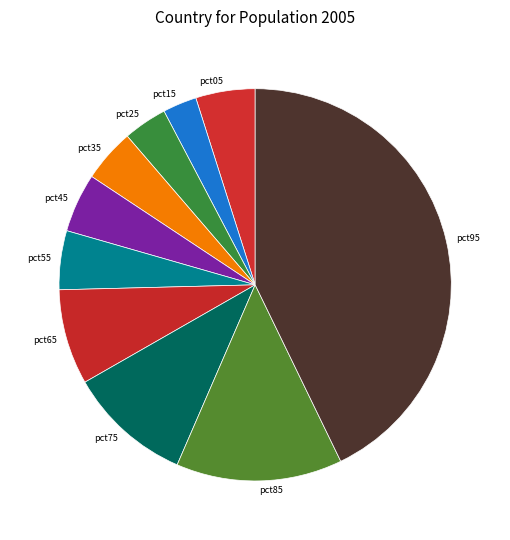

Do pct25 and pct55 together represent more than half of the pie?

No